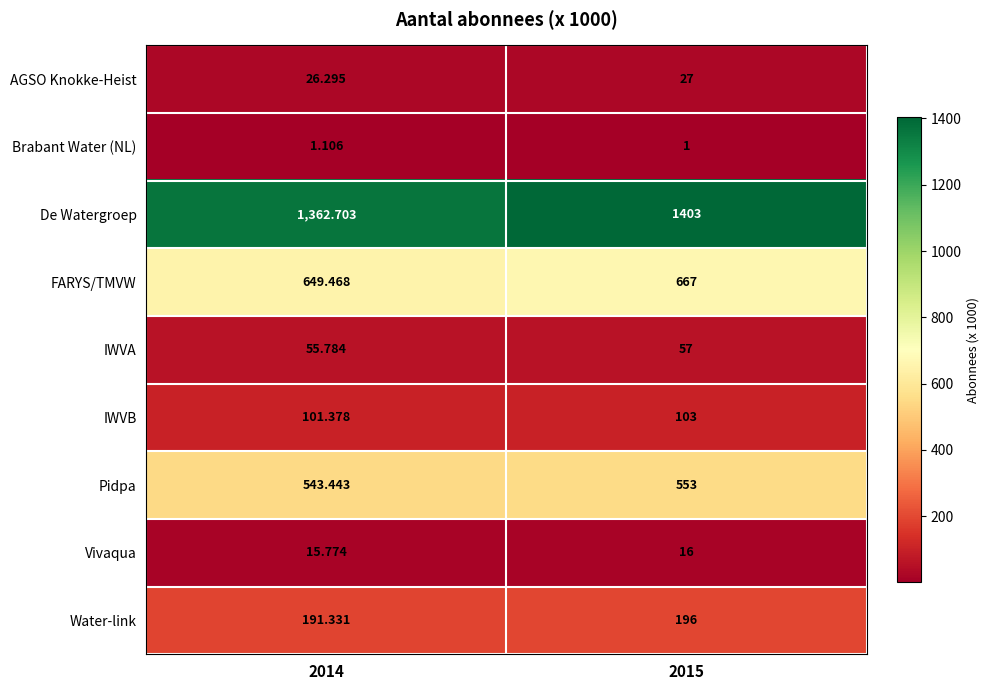

Which series has the largest total across all categories?

De Watergroep